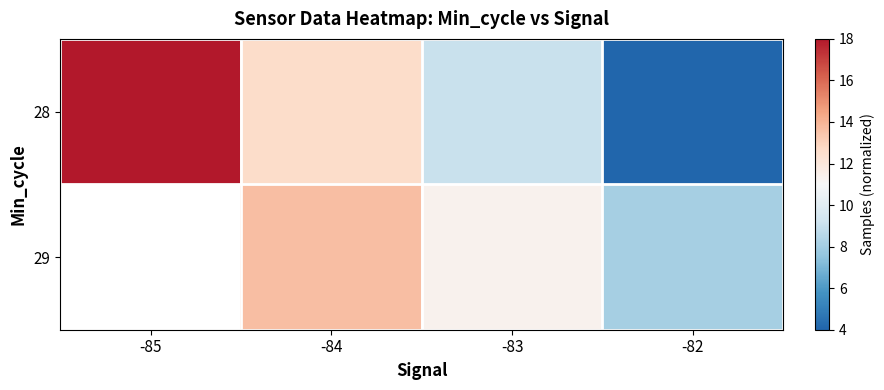

Which series changed the most between -85 and -83?

28